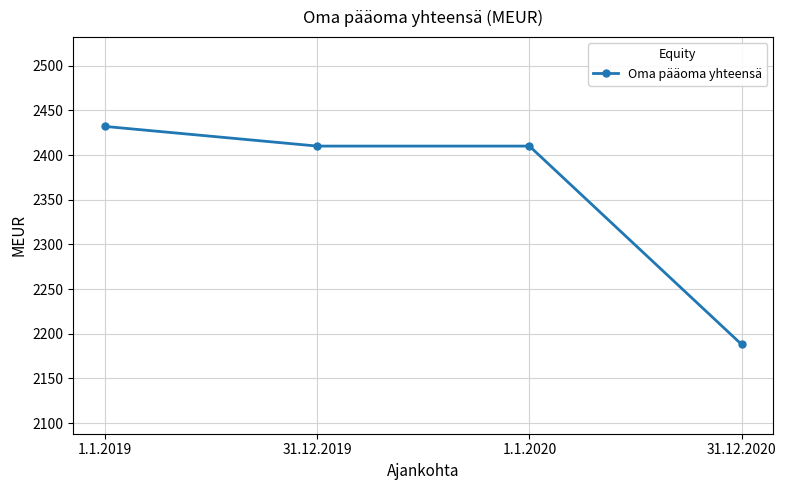

What is the change in value from 1.1.2019 to 31.12.2020?

-244